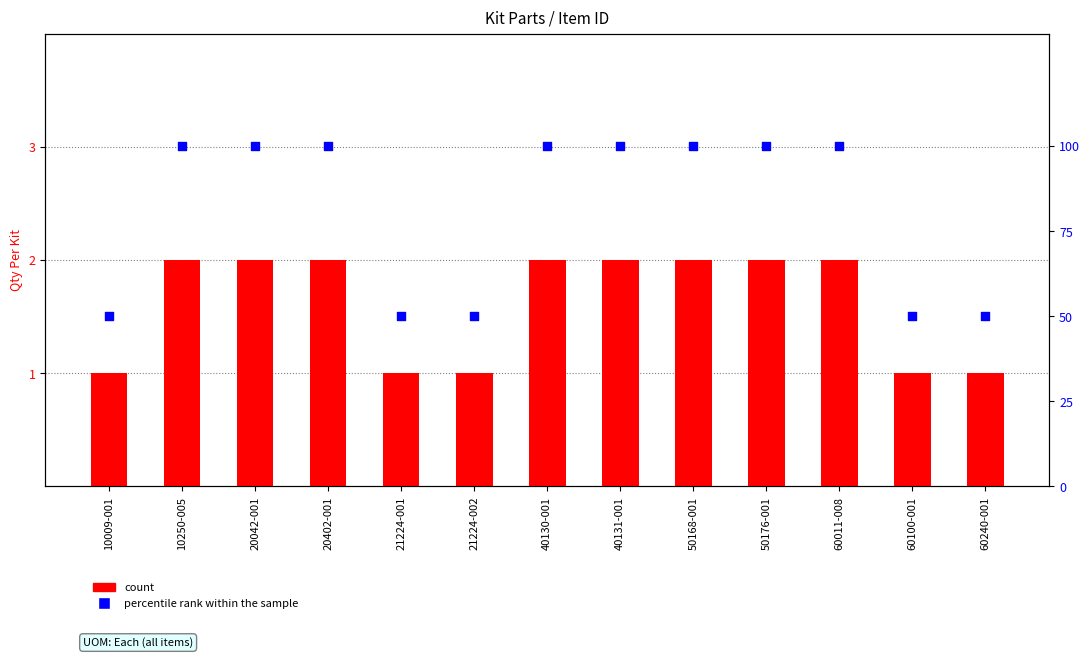

What is the total value across all series at 50168-001?

102